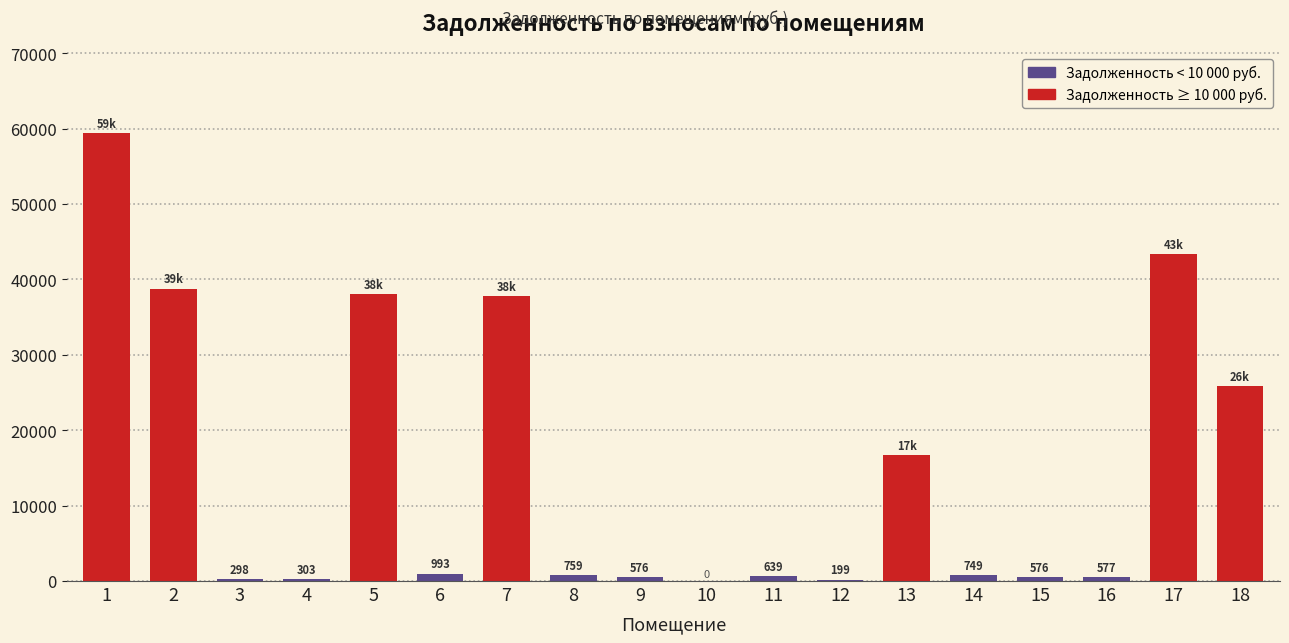

What is the greatest value displayed?

59438.0